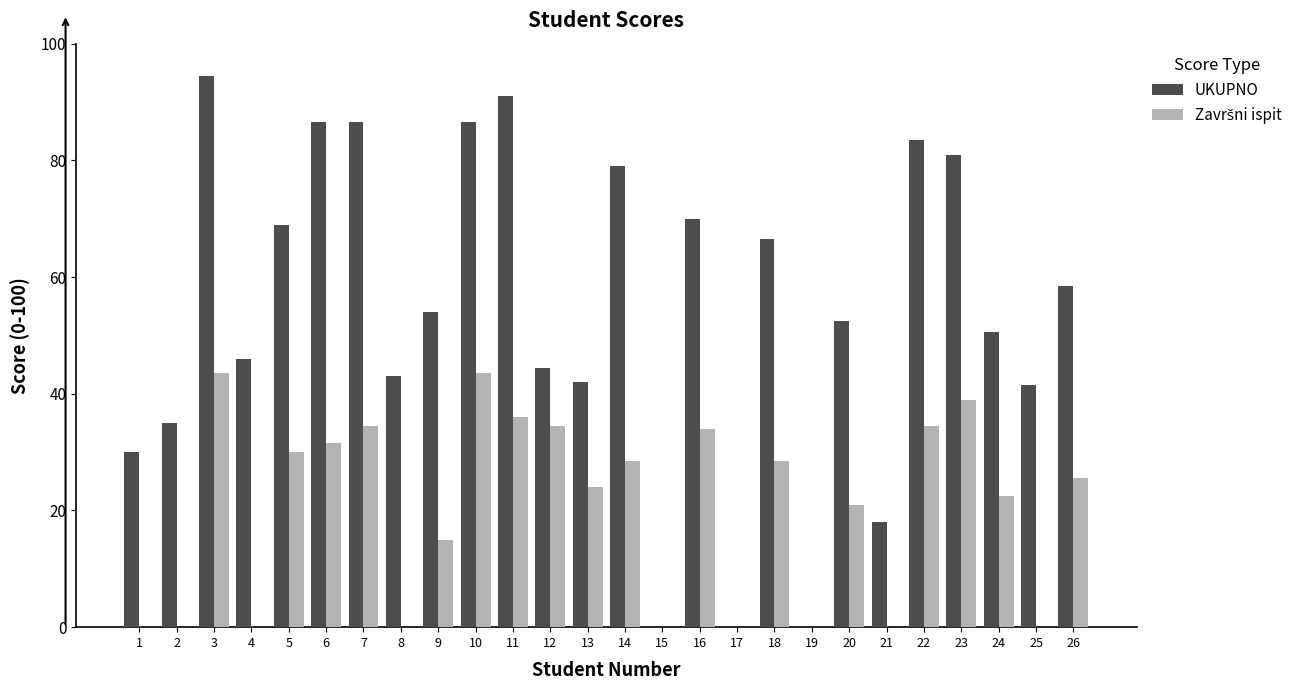

Where is UKUPNO nearest to the value 47?

4